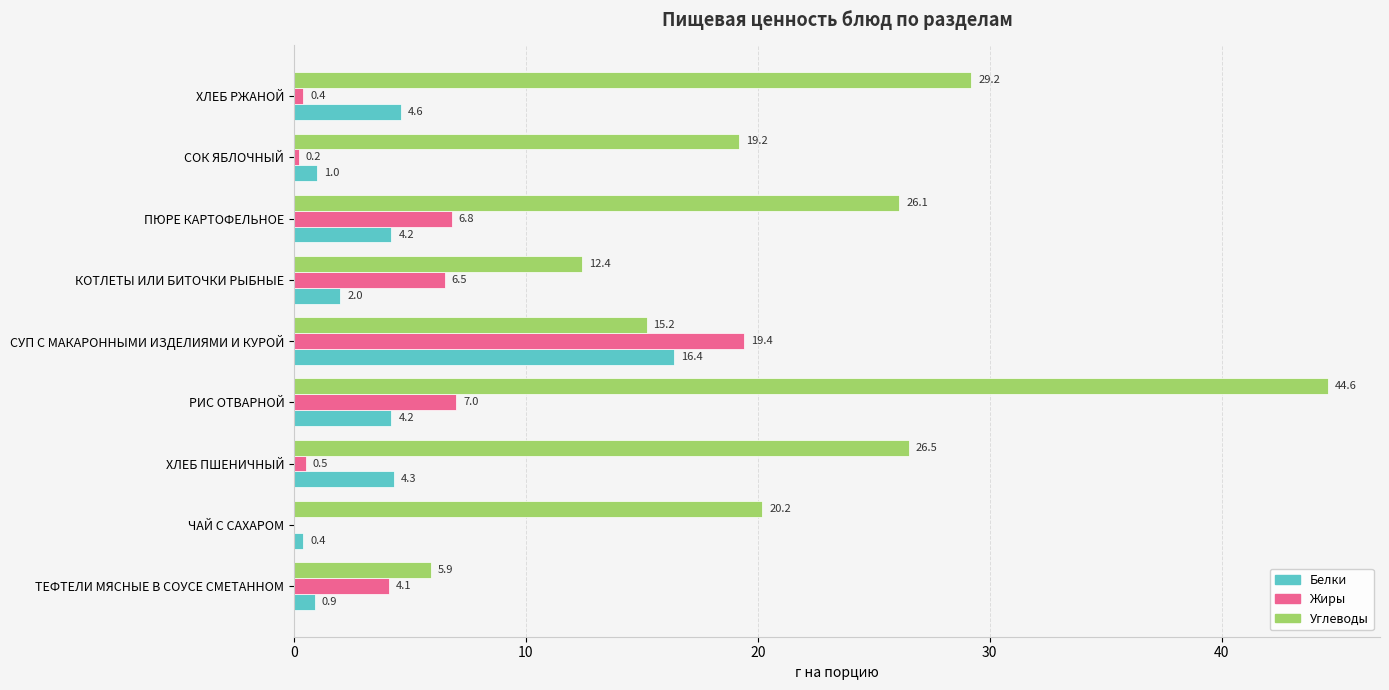

What is the average value of the Жиры series?

5.0